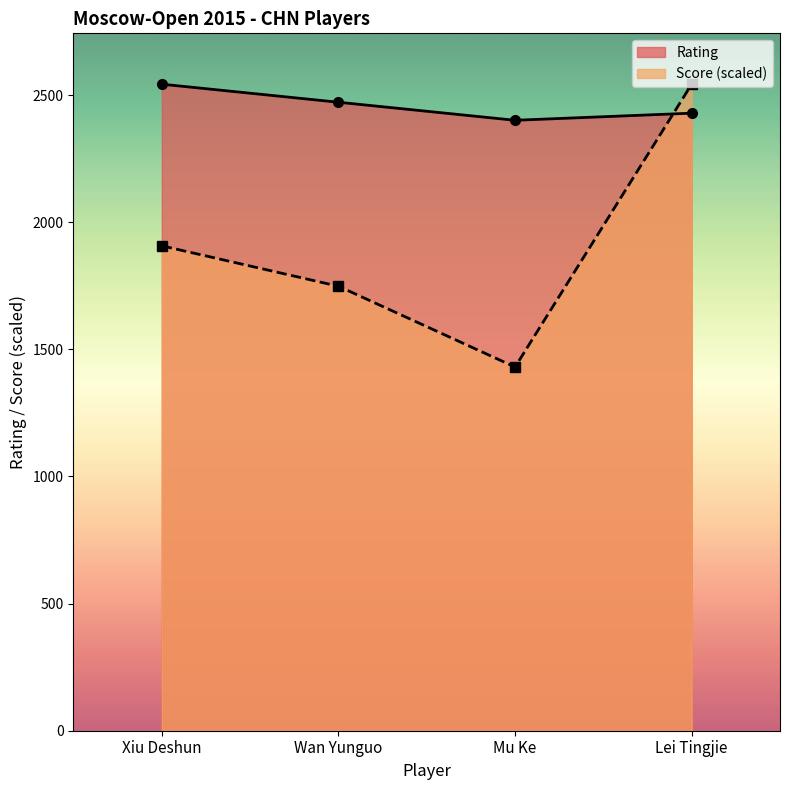

Is the value of Score at Lei Tingjie greater than the value of Rating at Xiu Deshun?

No